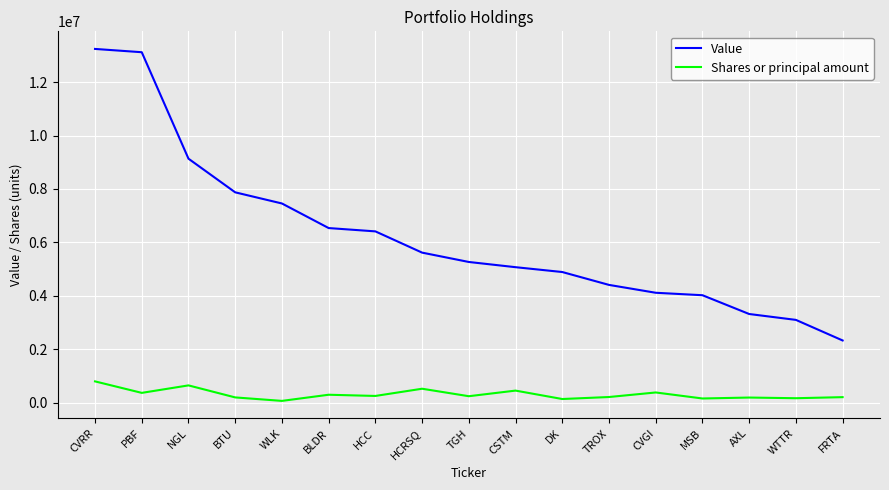

Read the Value value at HCRSQ.

5618000